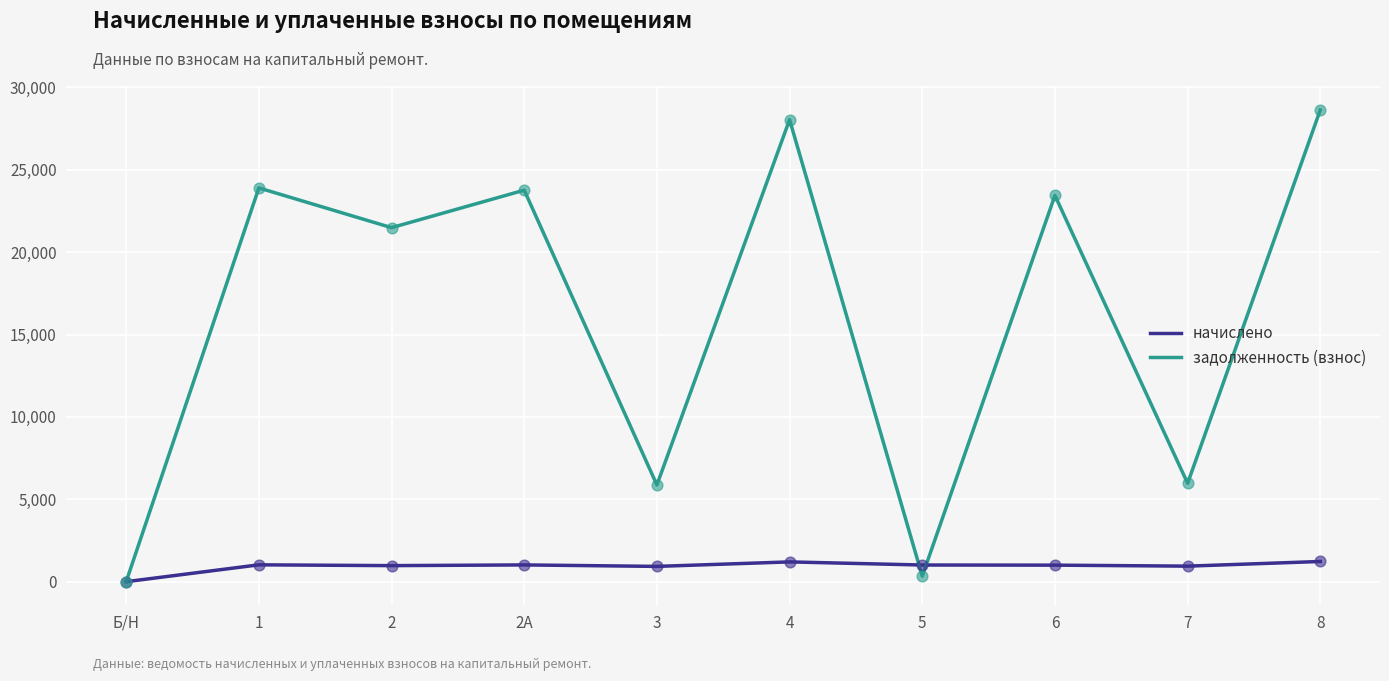

What are all the series names shown in the legend?

начислено, задолженность (взнос)